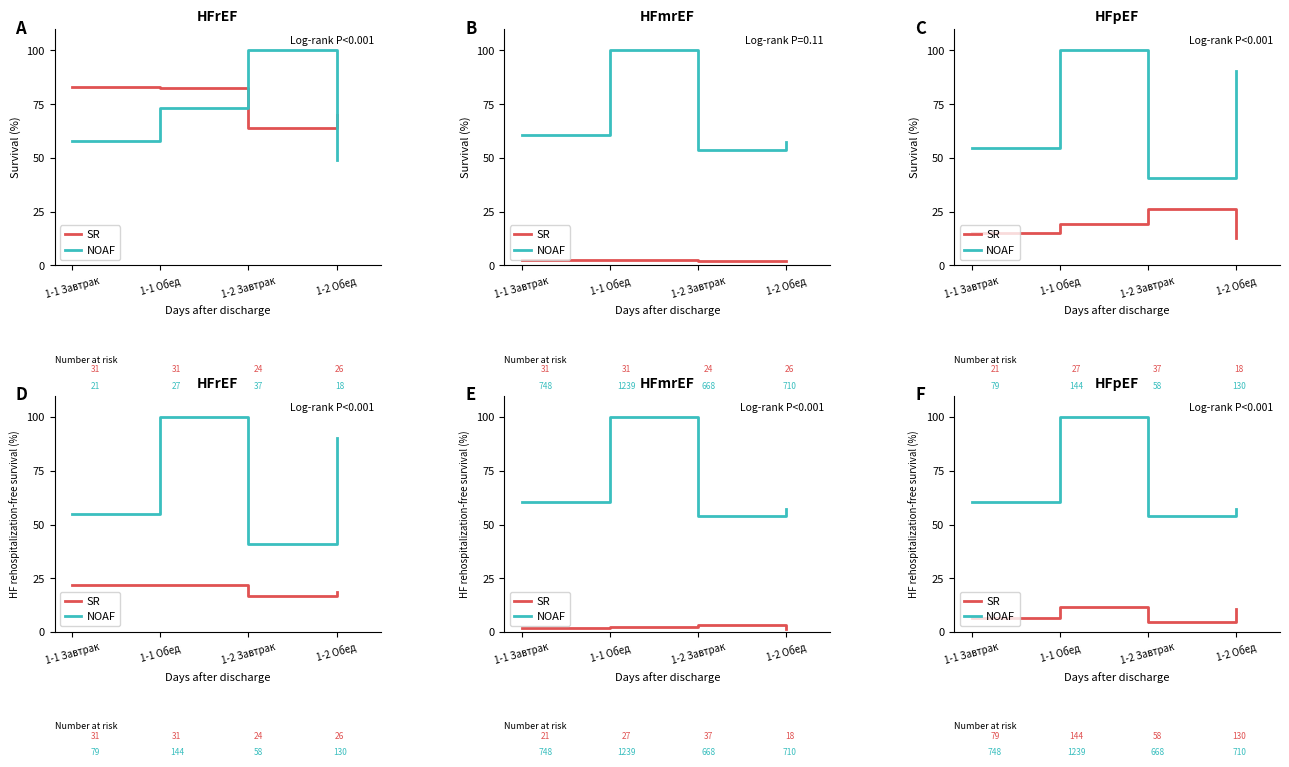

Reading left to right, what are all the values shown in this chart?

SR: 6.4	11.6	4.7	10.5
NOAF: 60.4	100.0	53.9	57.3